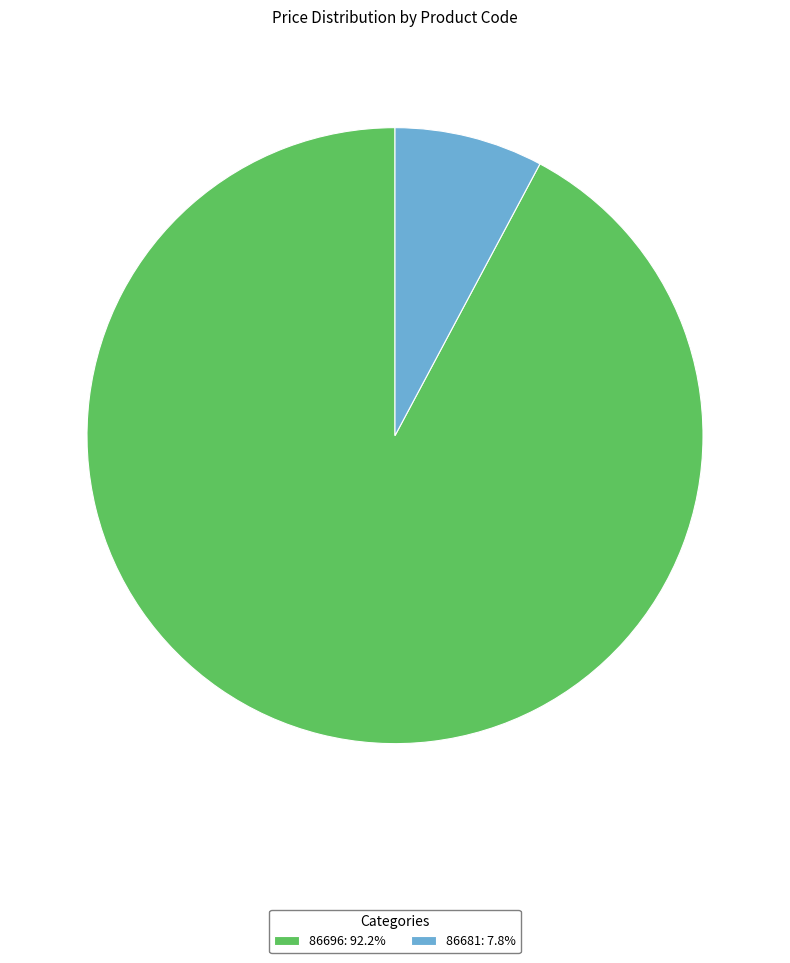

How many segments does this pie chart have?

2